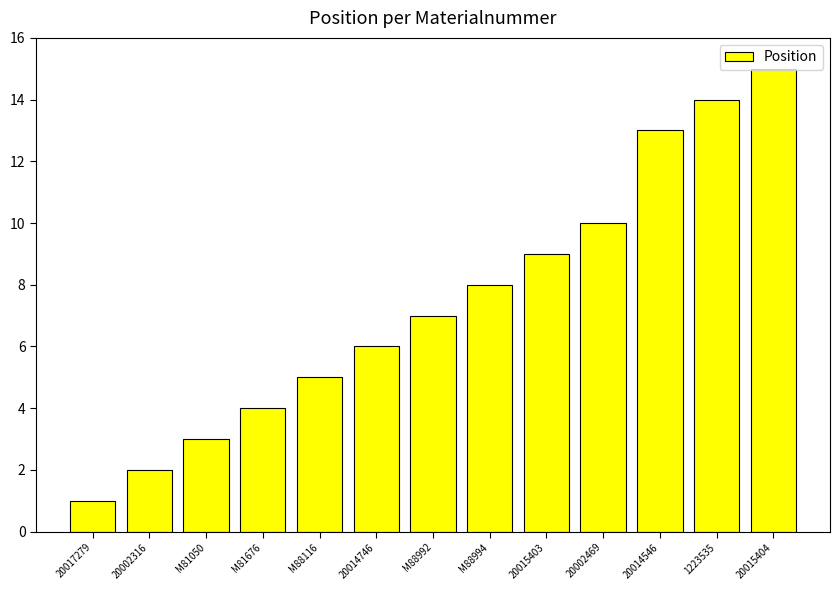

Read the value at 20014546.

13